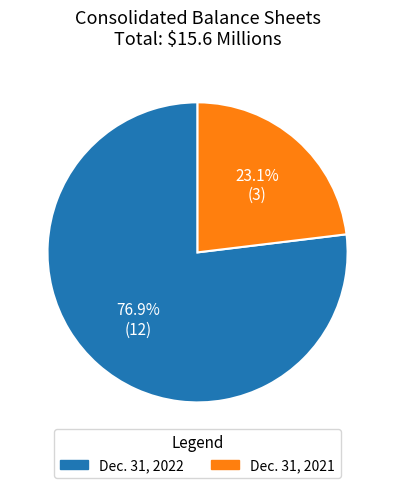

To the nearest percent, what is the average slice percentage?

50%